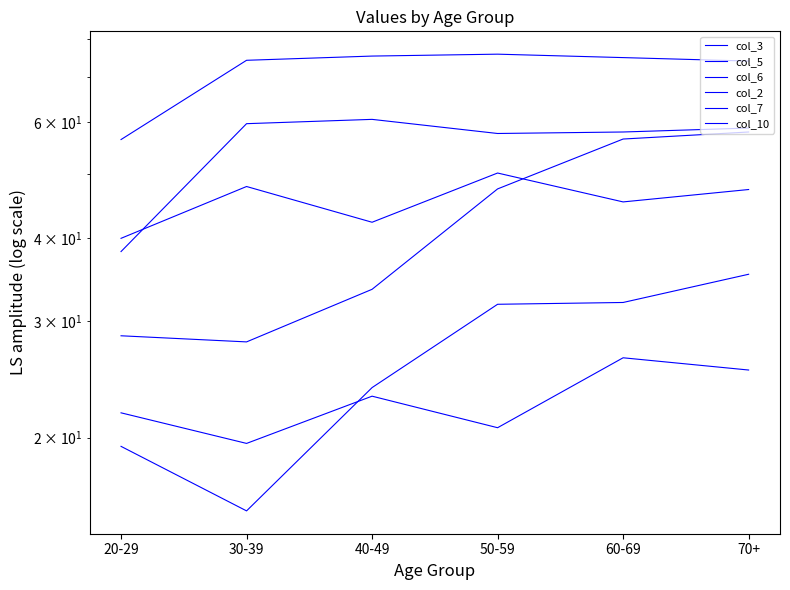

Reading left to right, extract all data points from this chart.

col_3: 38.2	59.6	60.5	57.6	57.9	58.7
col_5: 40.0	47.9	42.3	50.2	45.4	47.4
col_6: 28.5	27.9	33.5	47.5	56.5	57.9
col_2: 56.4	74.3	75.4	75.9	75.0	74.1
col_7: 19.4	15.5	23.8	31.8	32.0	35.3
col_10: 21.8	19.6	23.1	20.7	26.4	25.3